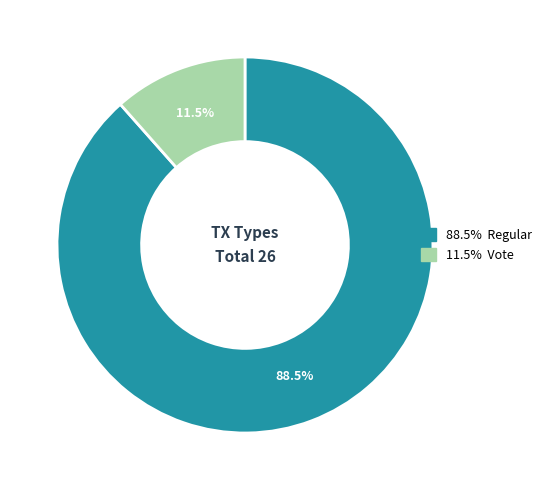

Is there a majority slice in this chart?

Yes